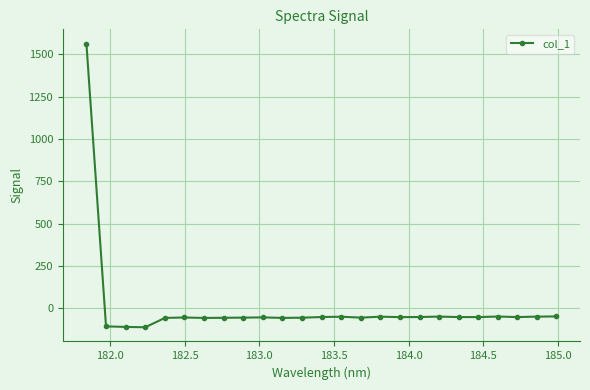

What is the greatest value displayed?

1563.5